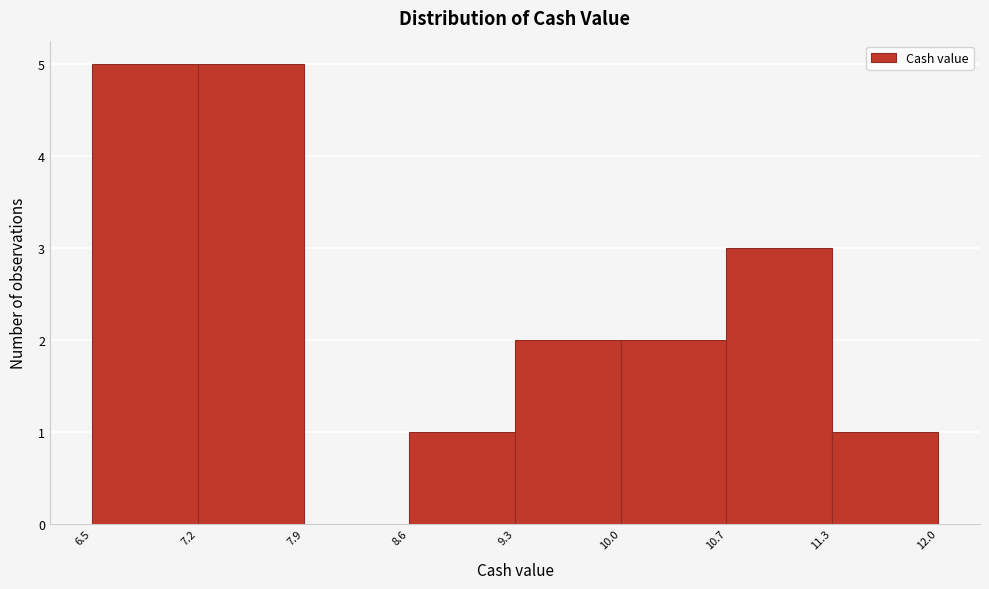

What is the height of the bar covering 8.6 to 9.3 on the x-axis? The values are not printed on the chart, so give them approximately, as read against the axis.

1